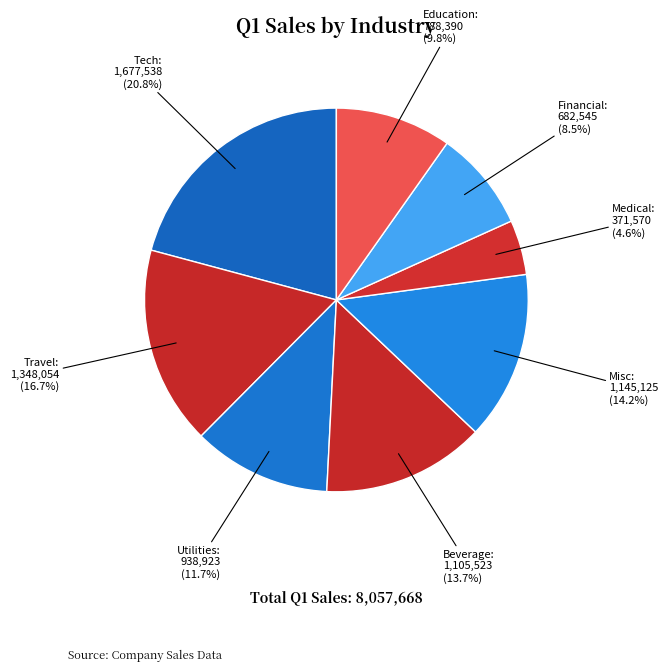

Which category has the biggest portion of the pie?

Tech